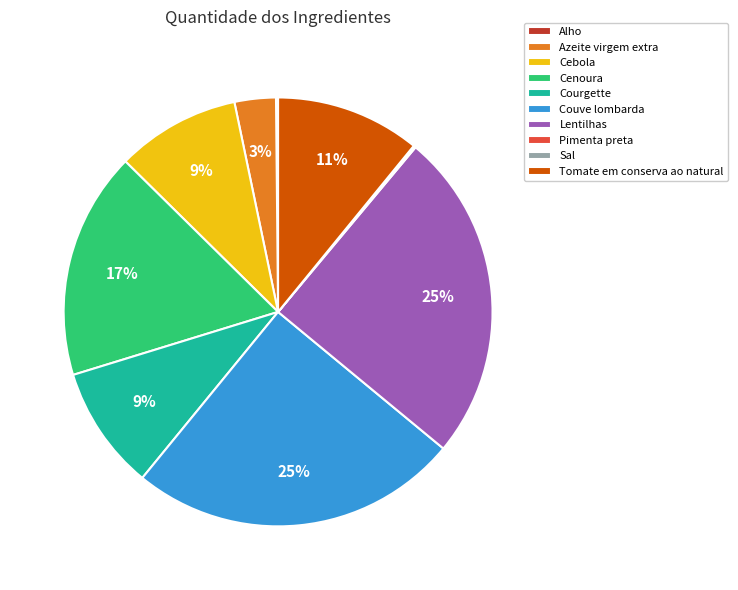

The Cebola slice represents 24% of the pie. True or false?

False